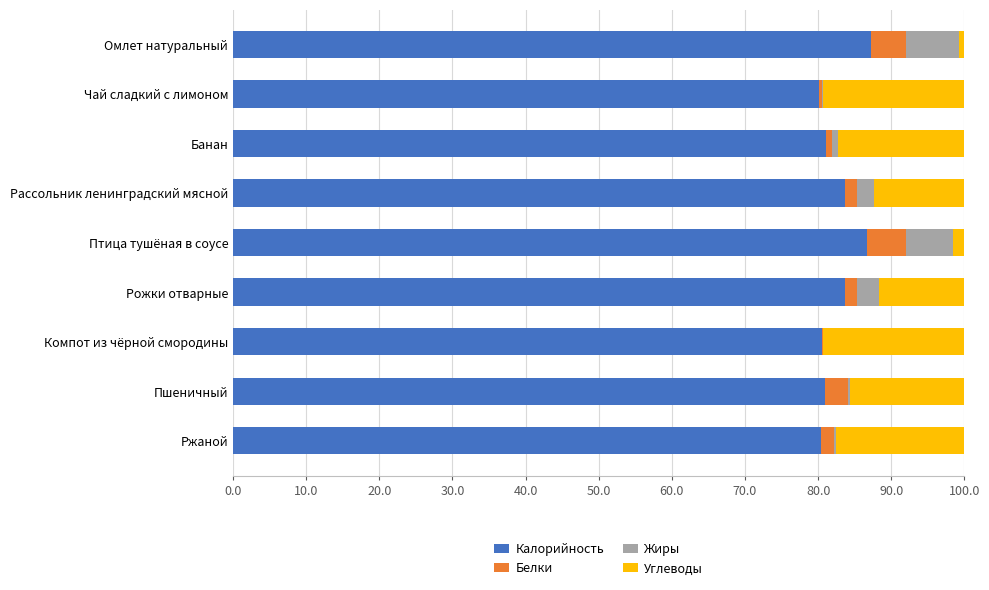

What is the highest value of the Калорийность series?

87.2